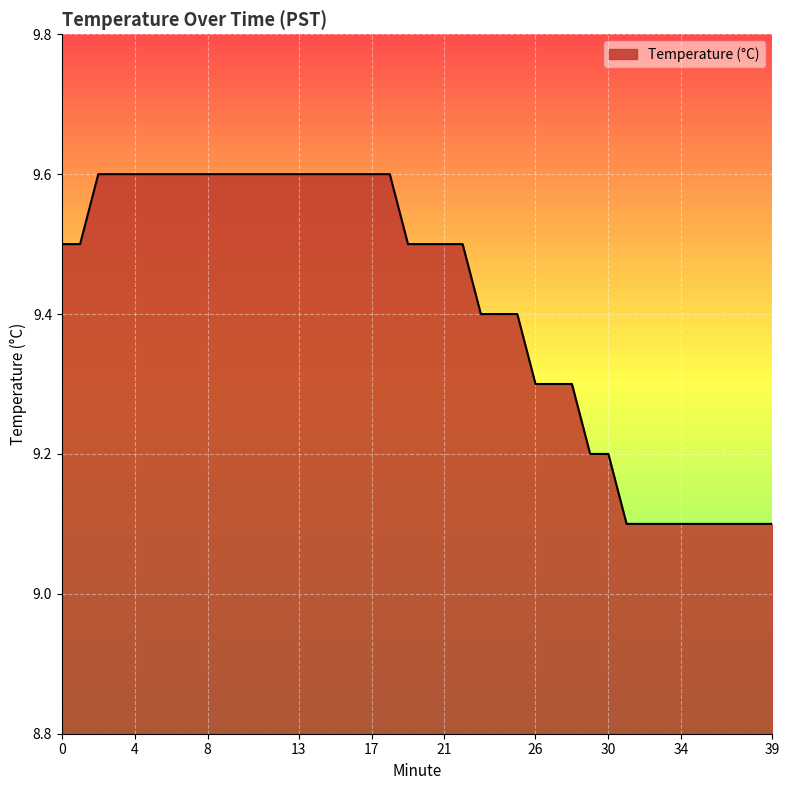

What is the maximum value shown in the chart?

9.6